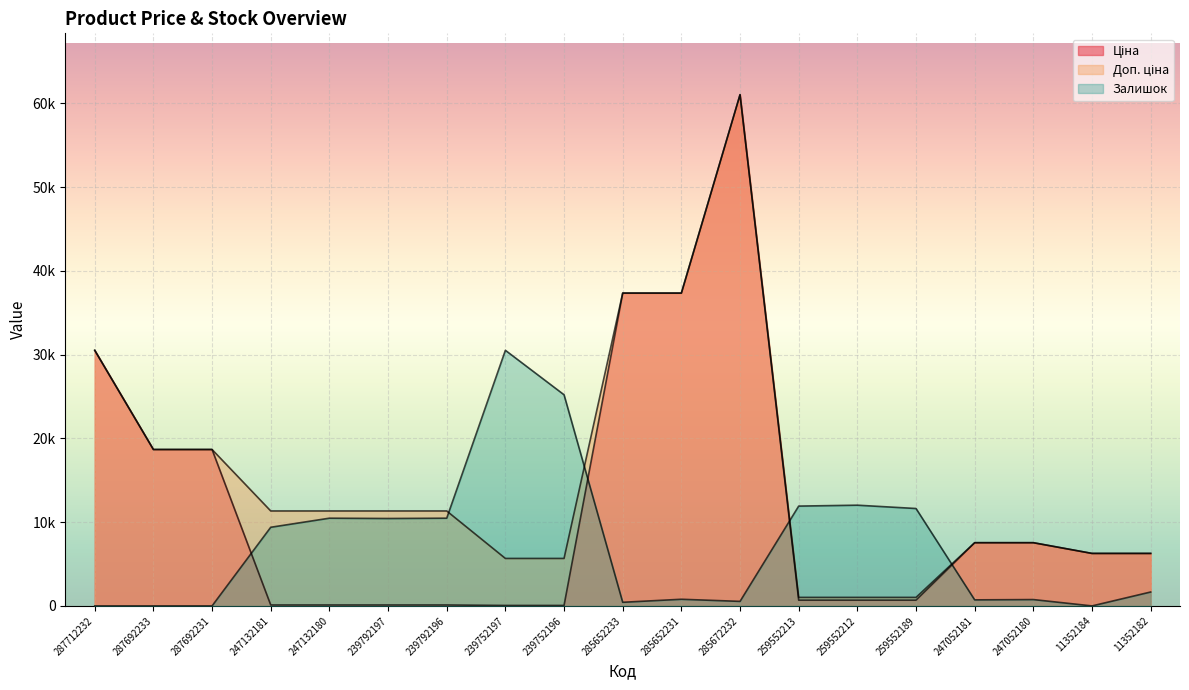

How many values in Залишок are above zero?

15